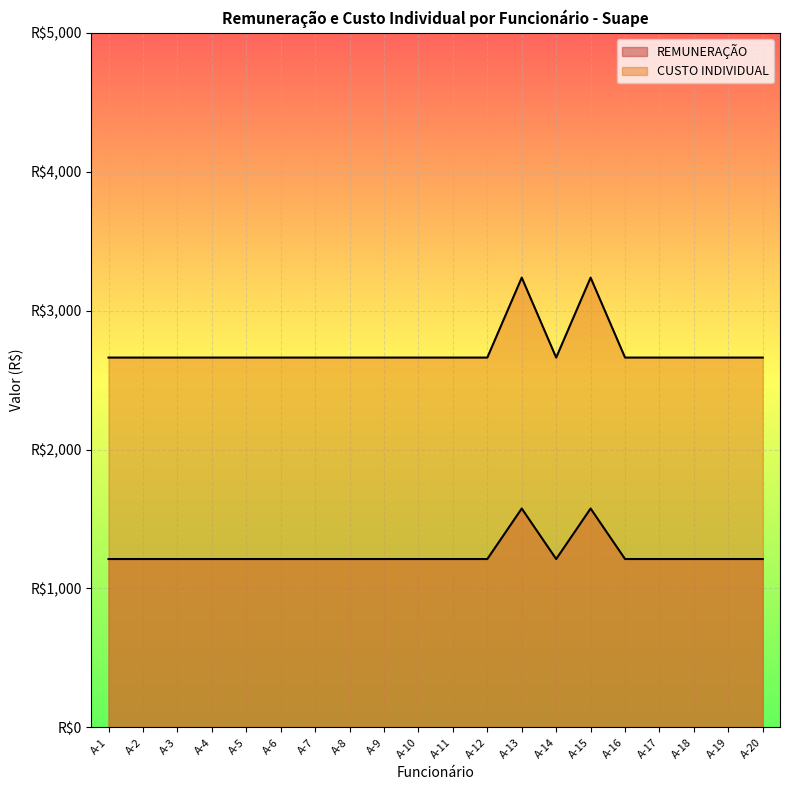

What is the difference between the second highest and second lowest values in the REMUNERAÇÃO series?

363.6